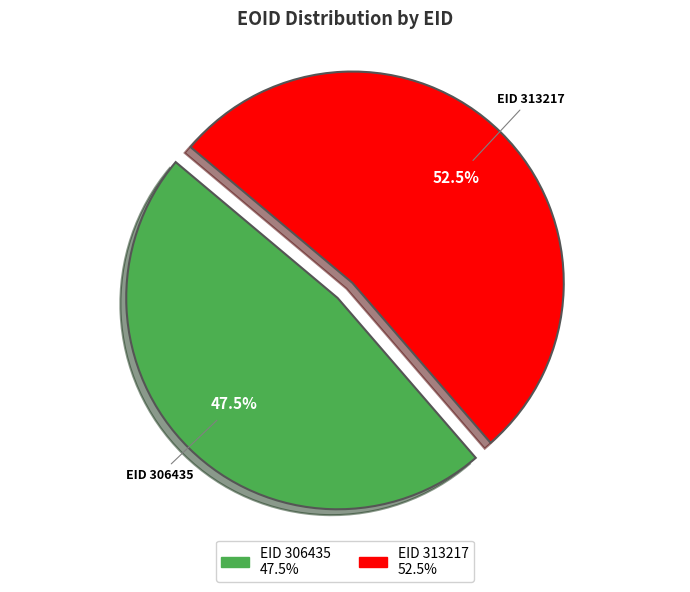

Does any single category account for the majority?

Yes